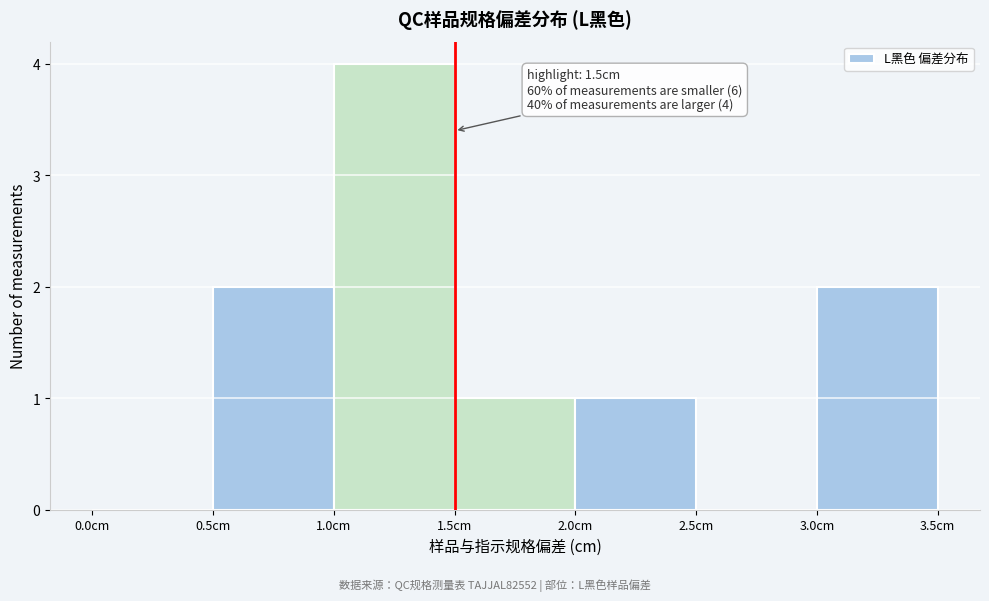

Which range on the x-axis has the tallest bar?

1.0 to 1.5